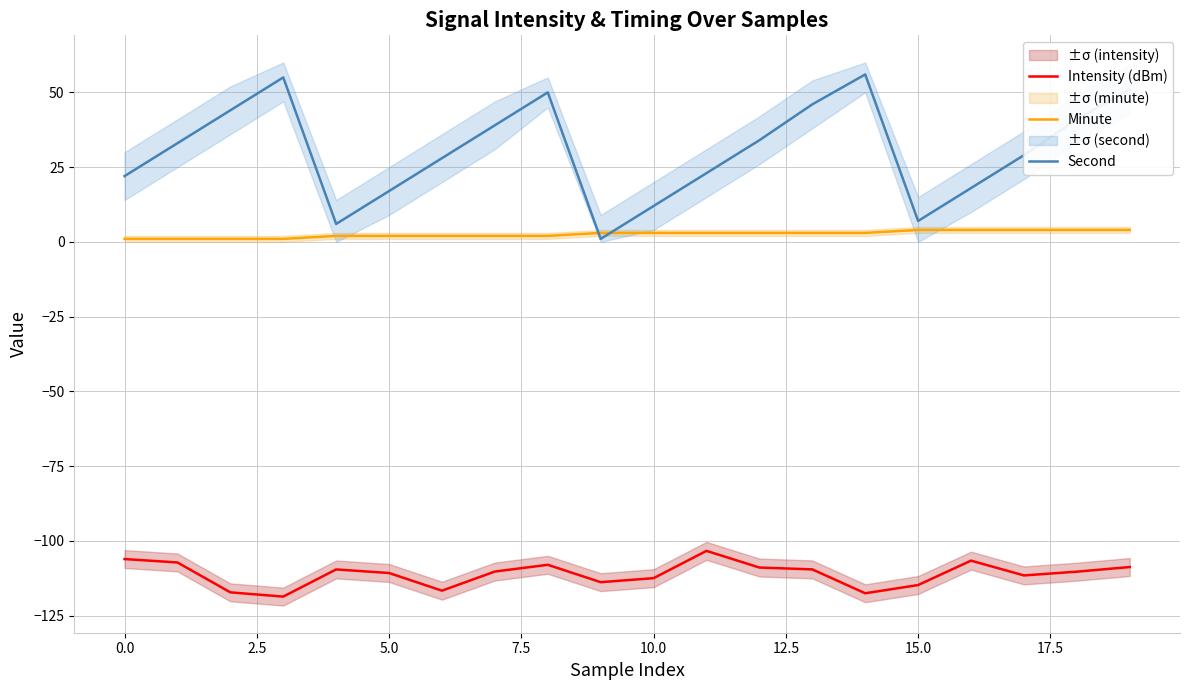

True or false: Intensity (dBm) has more than 0 points higher than both neighbors.

True